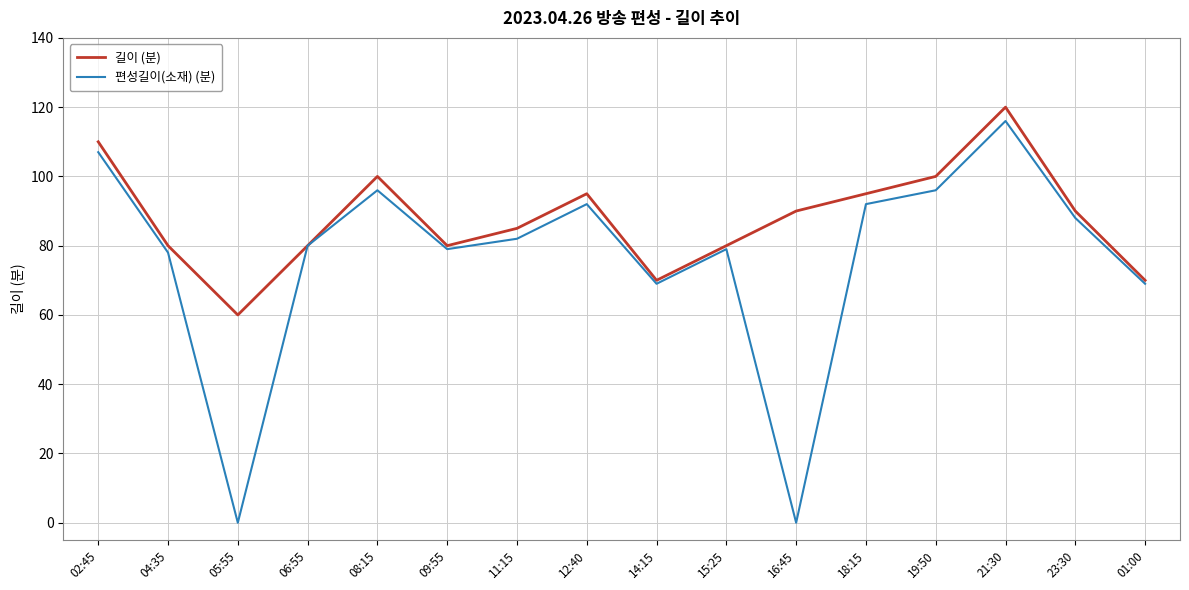

What position from the left is 02:45?

1